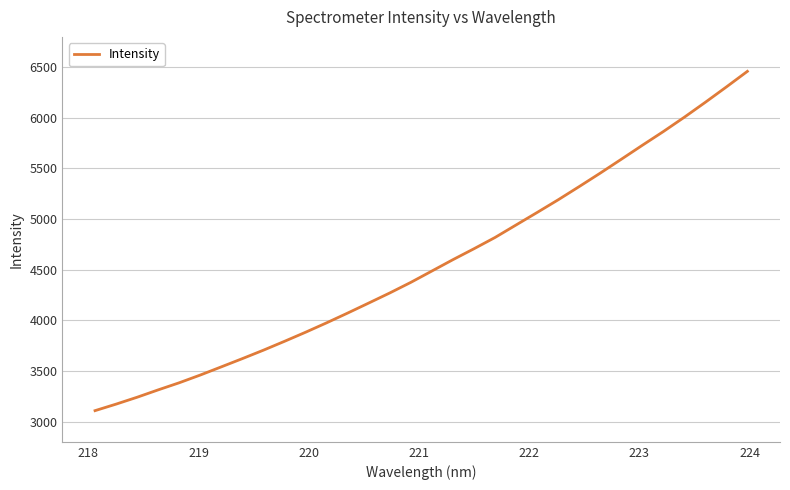

What is the greatest value displayed?

6459.6